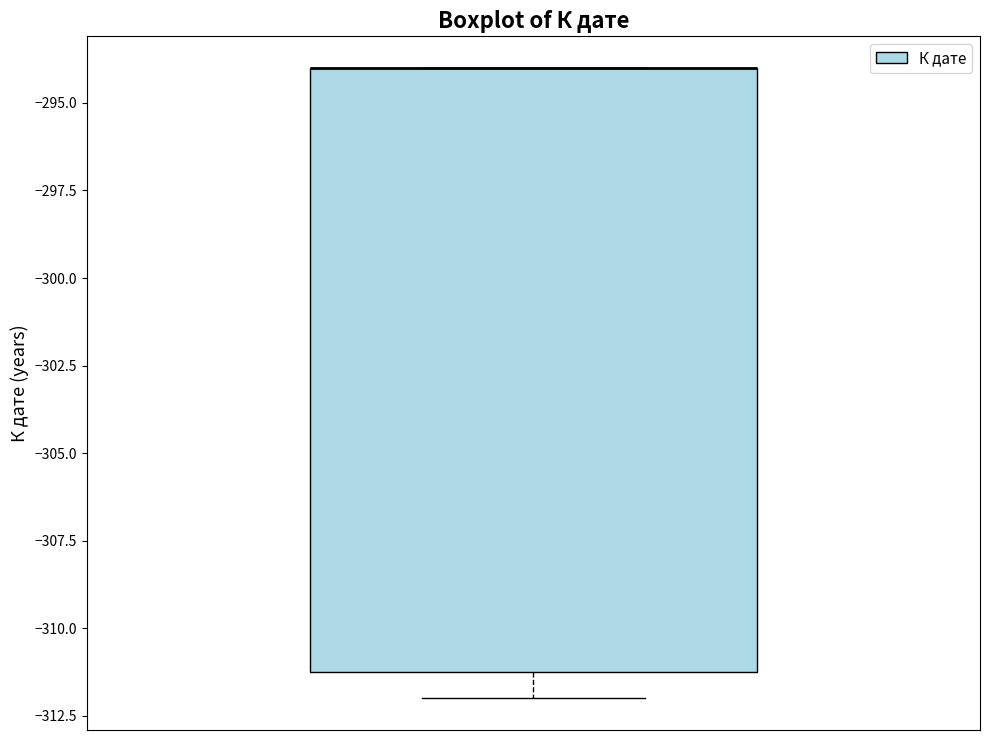

Transcribe this box plot: give where the median line is, the range the box spans, and where the two whiskers end, as read against the y-axis. The values are not printed on the chart, so give them approximately, as read against the axis.

median -294 (drawn on the box's upper edge), box -311 to -294, whiskers -312 to -294